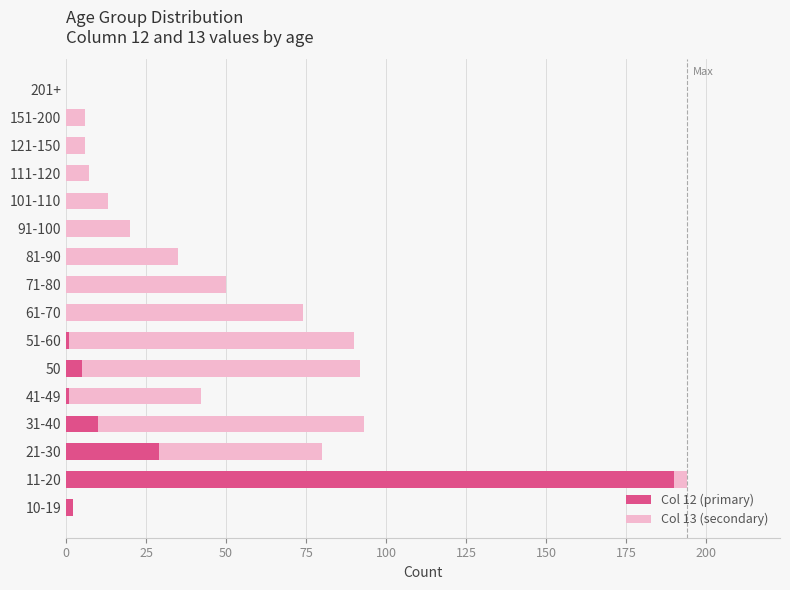

At which category is the sum across all series the highest?

11-20